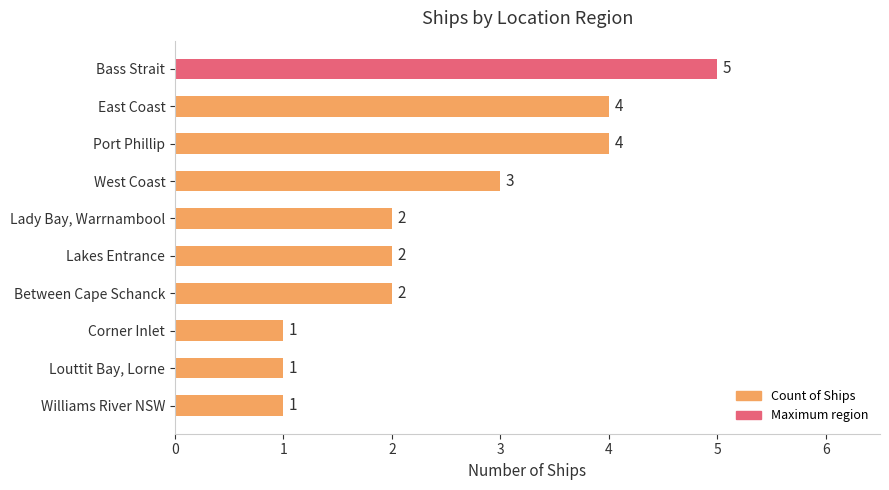

How many values are between 1 and 4?

9